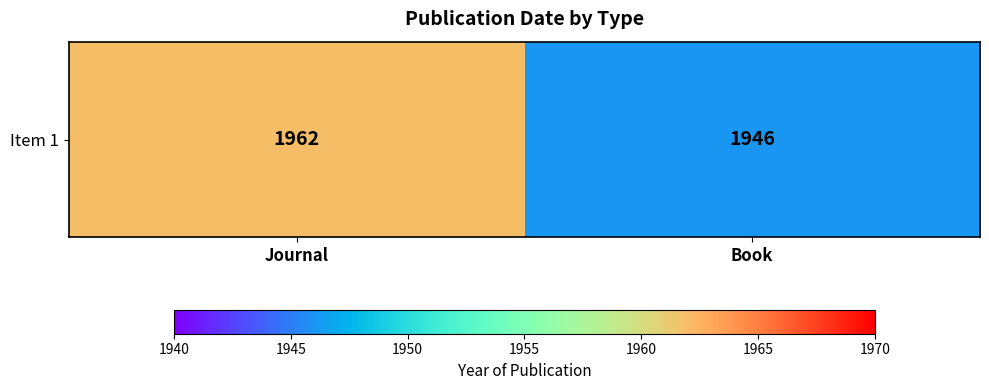

Where is the data nearest to the value 1954?

Journal